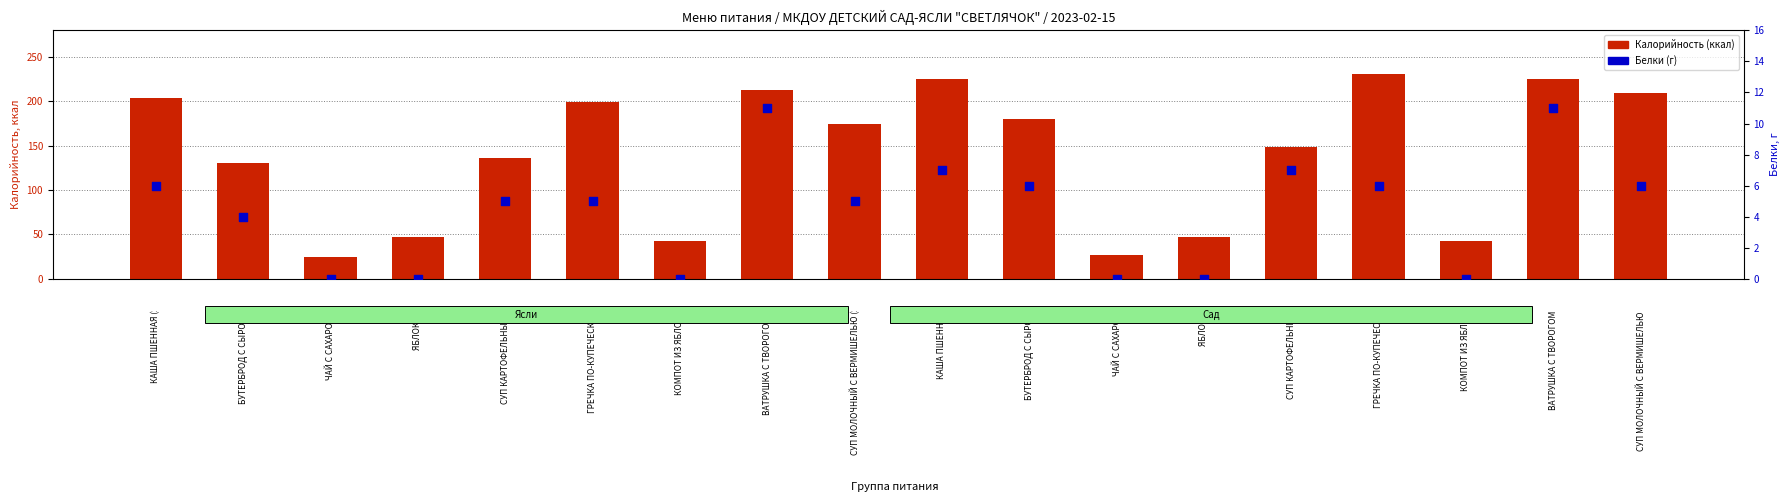

What are all the series names shown in the legend?

Калорийность (ккал), Белки (г)